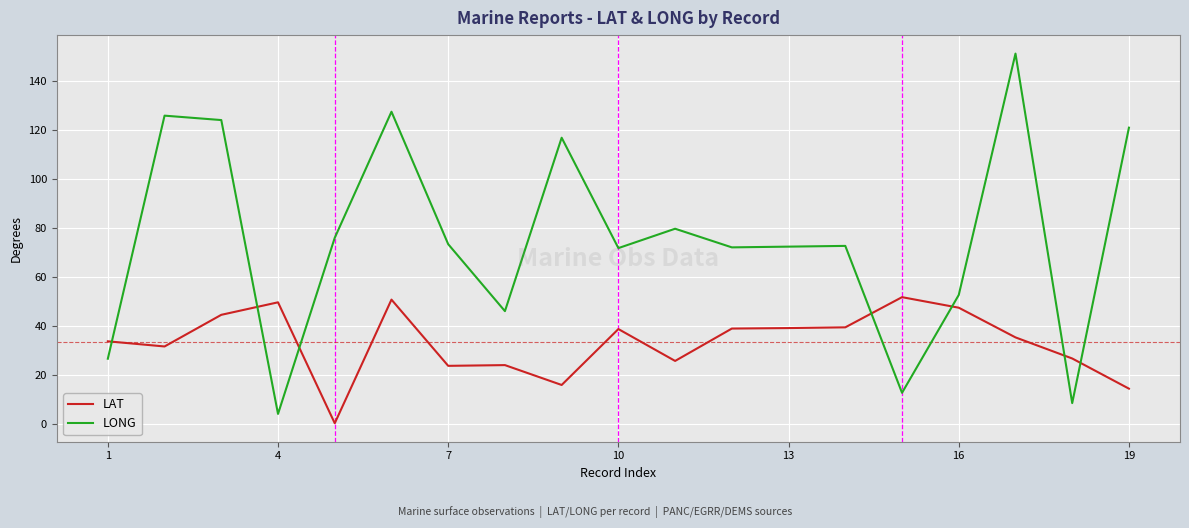

Count the number of data series in this chart.

2